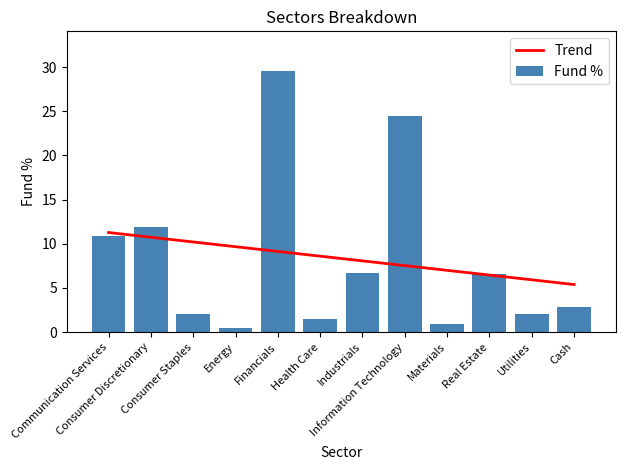

List the series in order of their peak value, lowest first.

Trend, Fund %